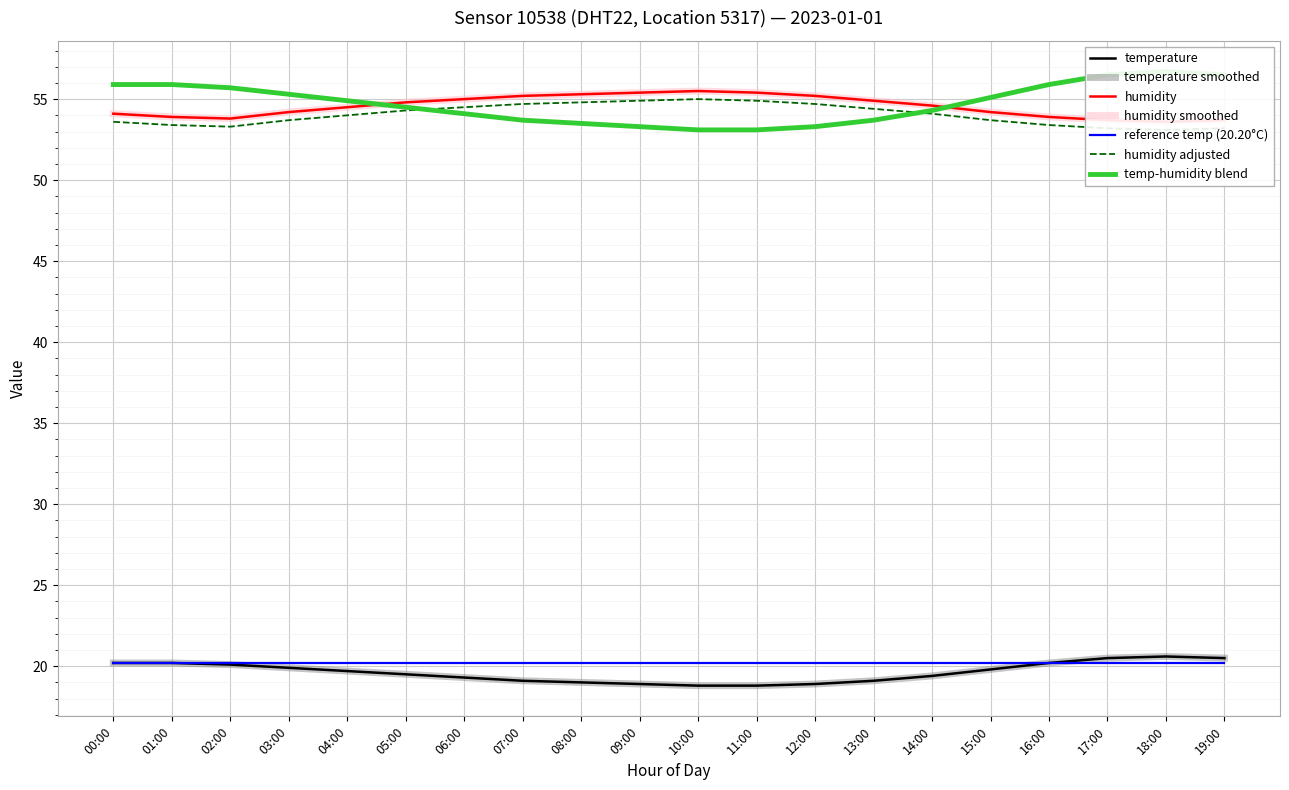

Does the chart display data point markers on the line(s)?

No